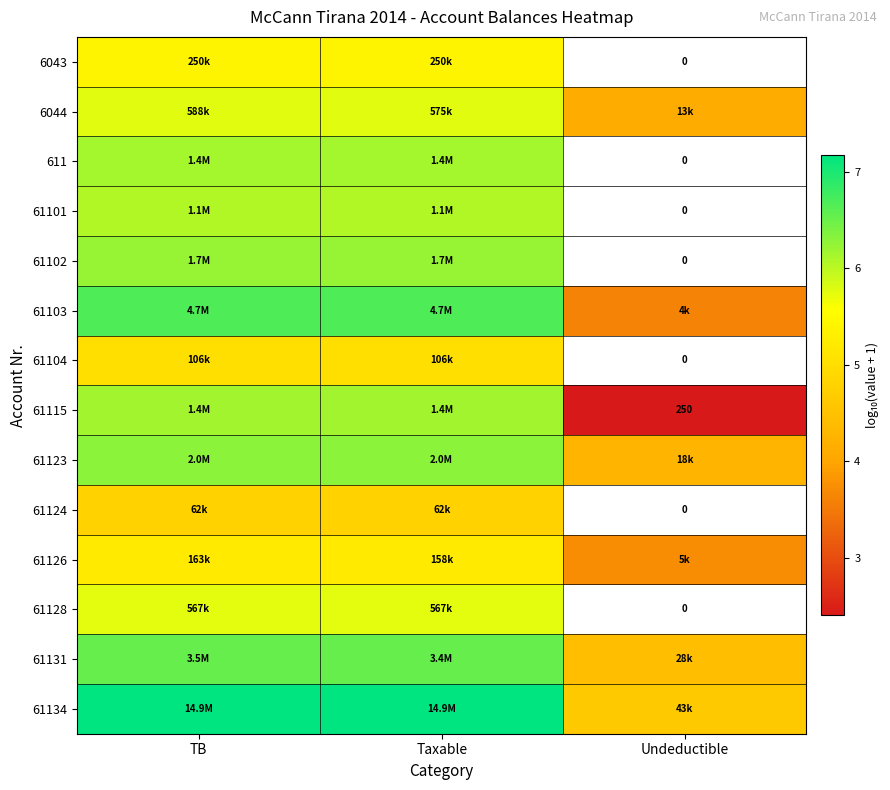

Where is 61101 nearest to the value 6?

TB